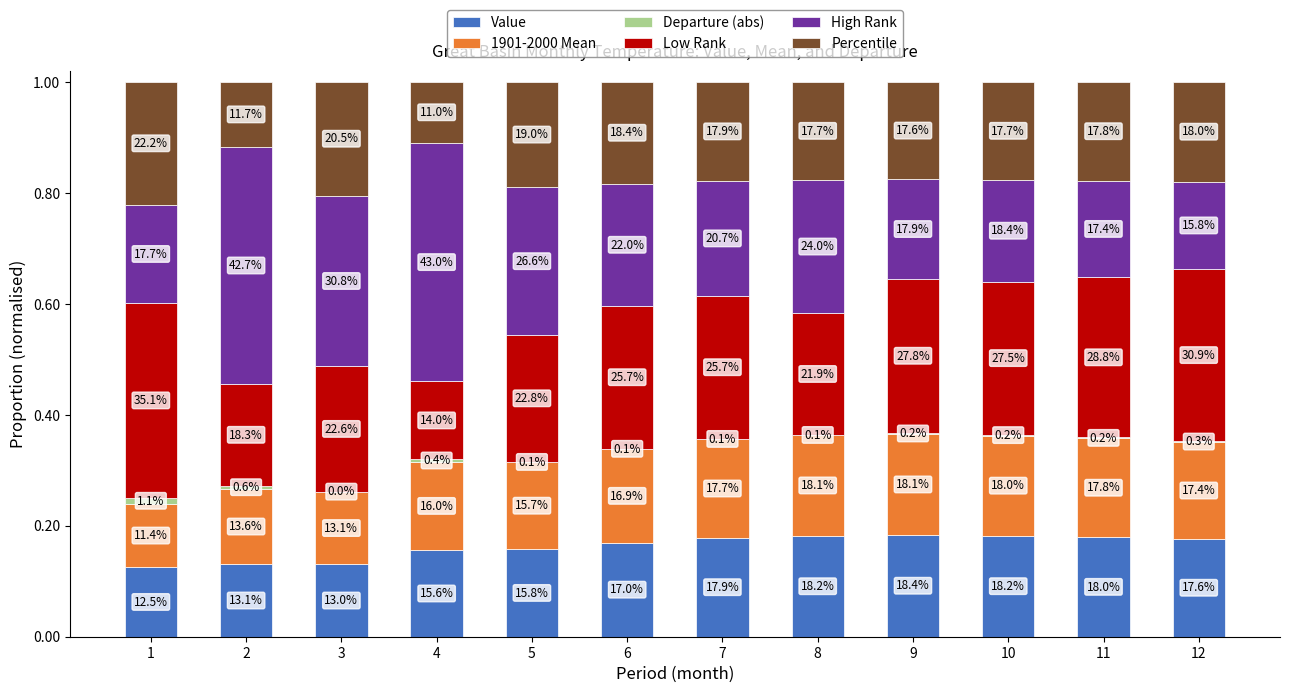

Rank the series by their maximum value, from highest to lowest.

High Rank, Low Rank, Percentile, Value, 1901-2000 Mean, Departure (abs)